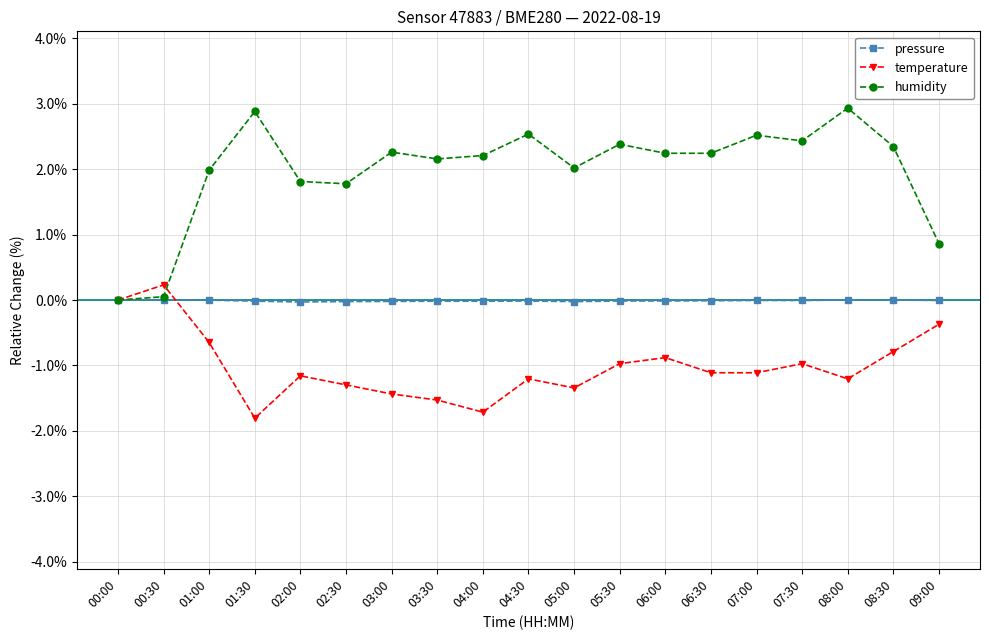

Does the chart have visible grid lines?

Yes